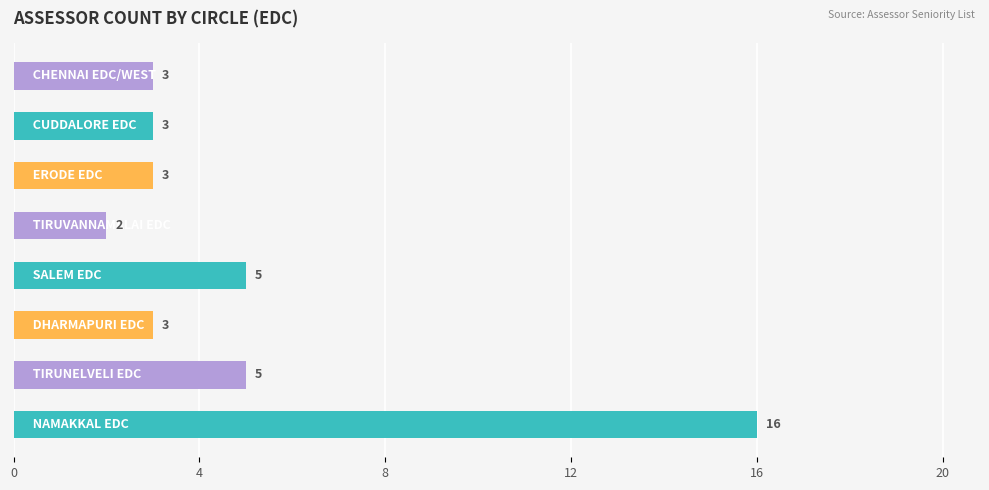

Reading bottom to top, what are all the values shown in this chart?

16	5	3	5	2	3	3	3